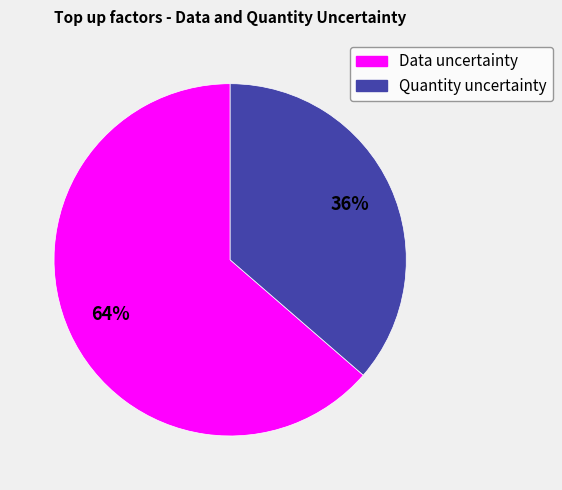

Rank the categories by value from lowest to highest.

Quantity uncertainty, Data uncertainty